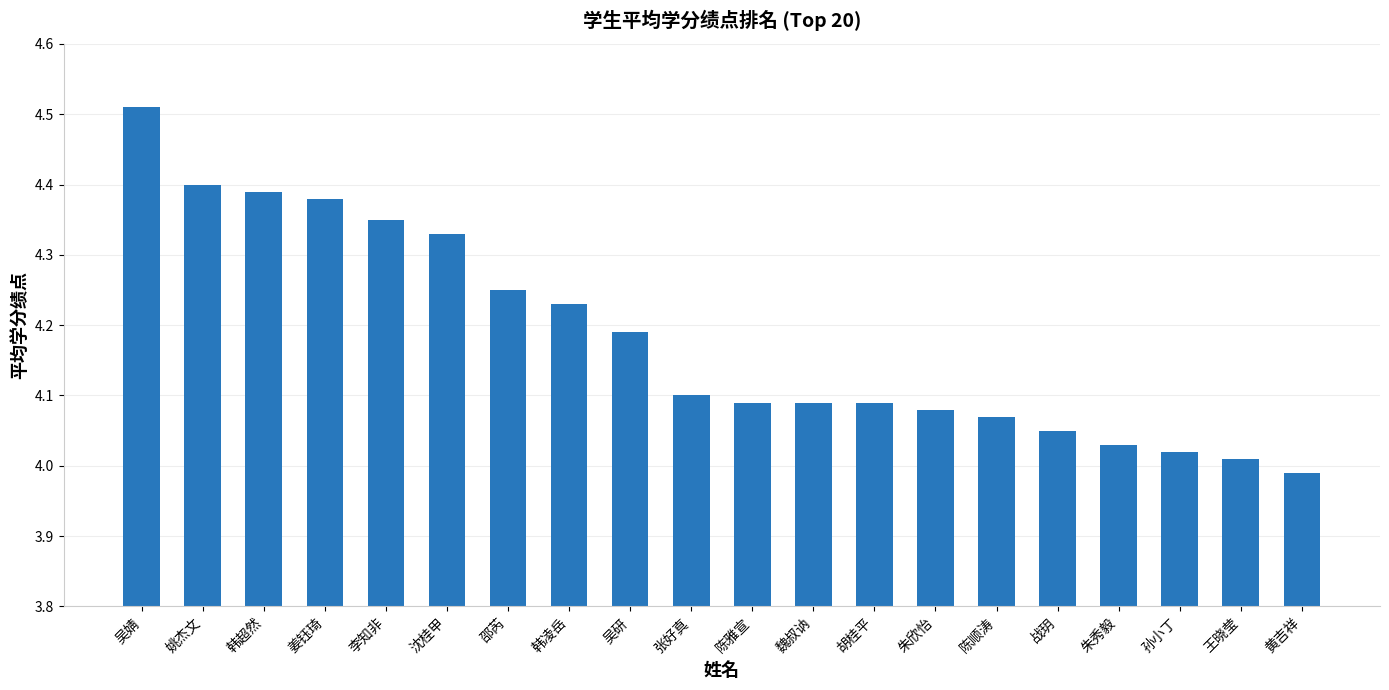

The value at 陈雅宣 is 4.1. True or false?

True